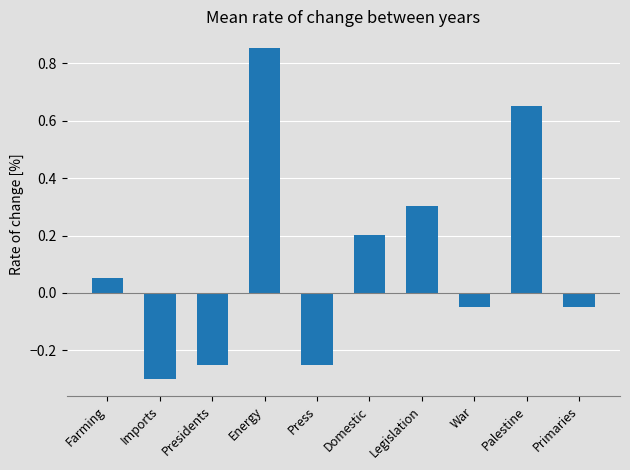

At which label does the data first exceed 0?

Farming